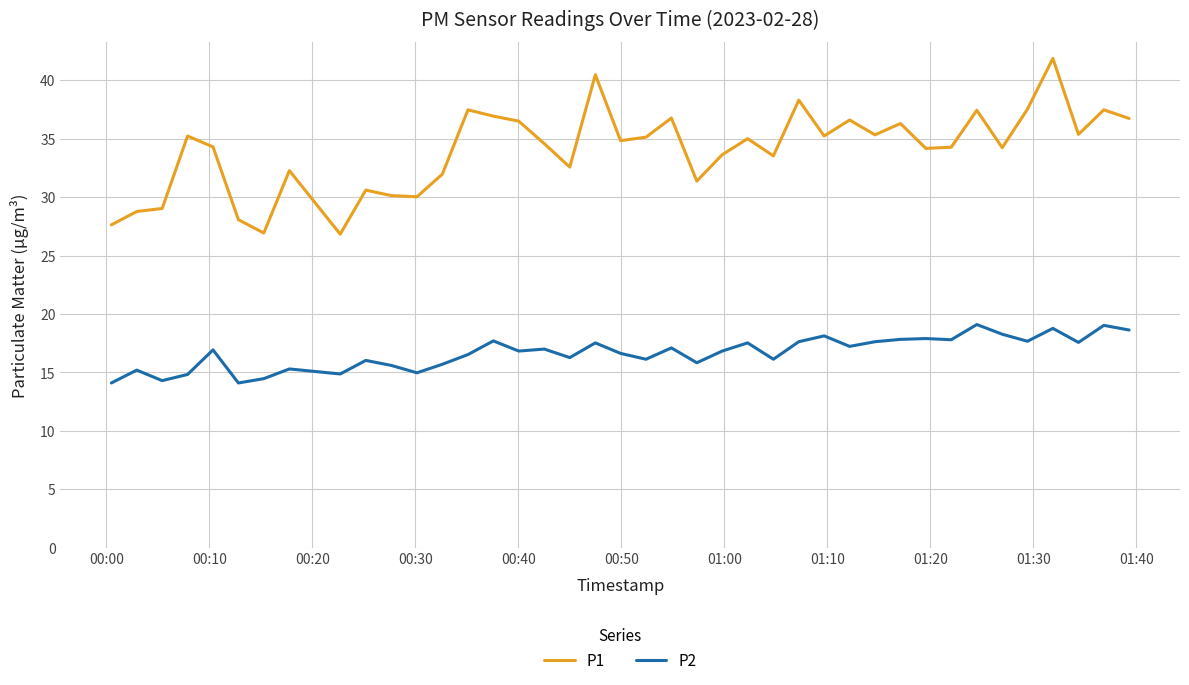

What is the difference between the second highest and minimum values in the P1 series?

13.6